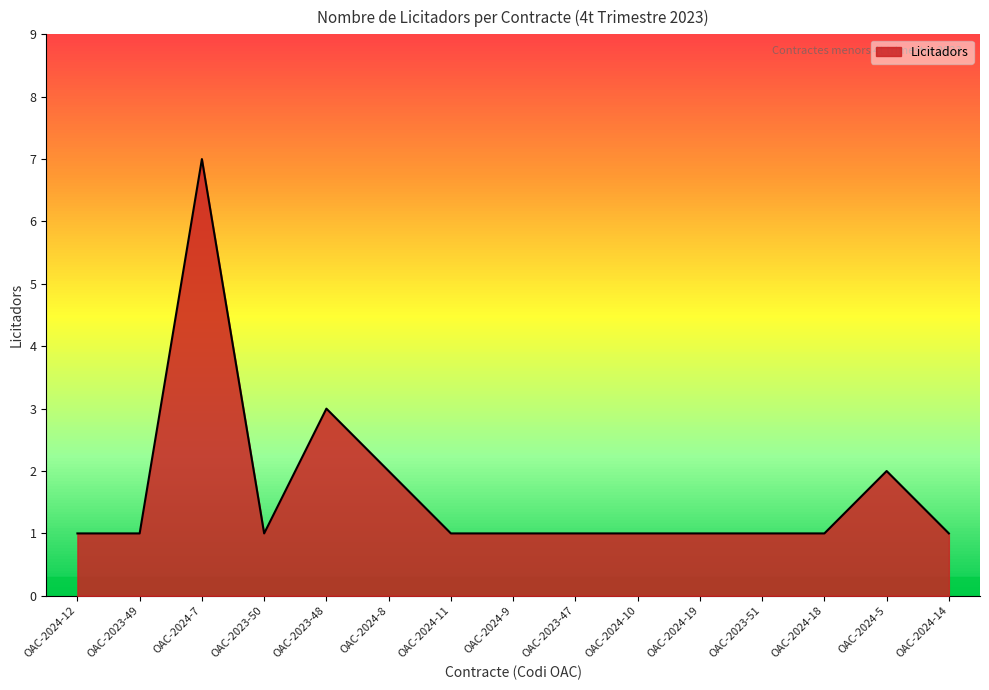

Reading left to right, transcribe all the data shown in this chart.

OAC-2024-12=1	OAC-2023-49=1	OAC-2024-7=7	OAC-2023-50=1	OAC-2023-48=3	OAC-2024-8=2	OAC-2024-11=1	OAC-2024-9=1	OAC-2023-47=1	OAC-2024-10=1	OAC-2024-19=1	OAC-2023-51=1	OAC-2024-18=1	OAC-2024-5=2	OAC-2024-14=1